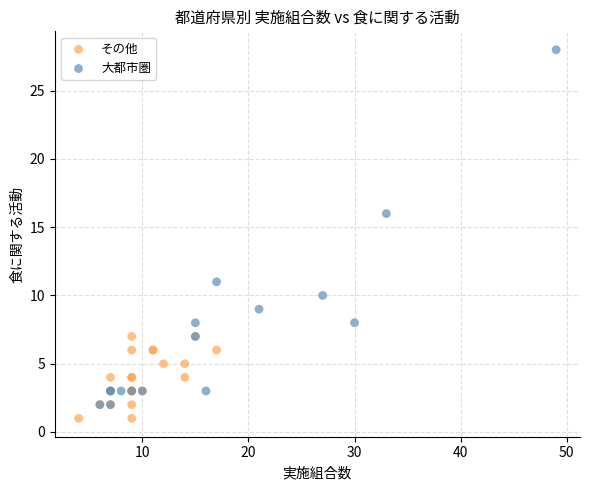

Which series has the widest spread of Y values?

大都市圏